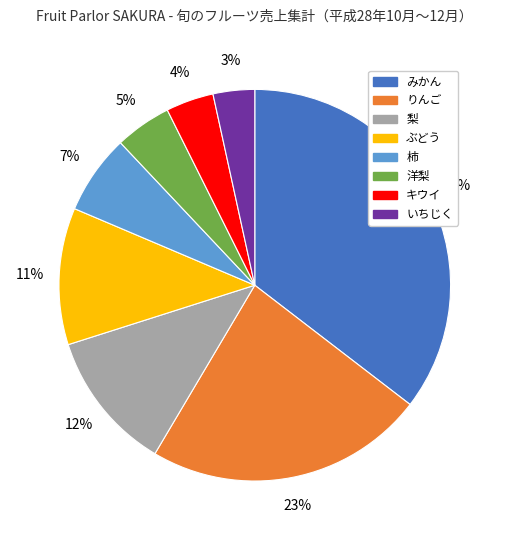

What percentage is the いちじく slice, to the nearest percent?

3%